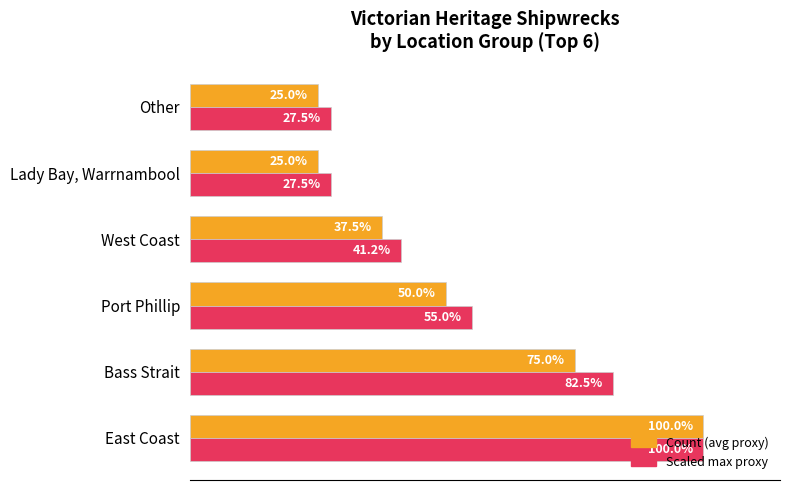

At which label does Count (avg proxy) reach its peak?

East Coast